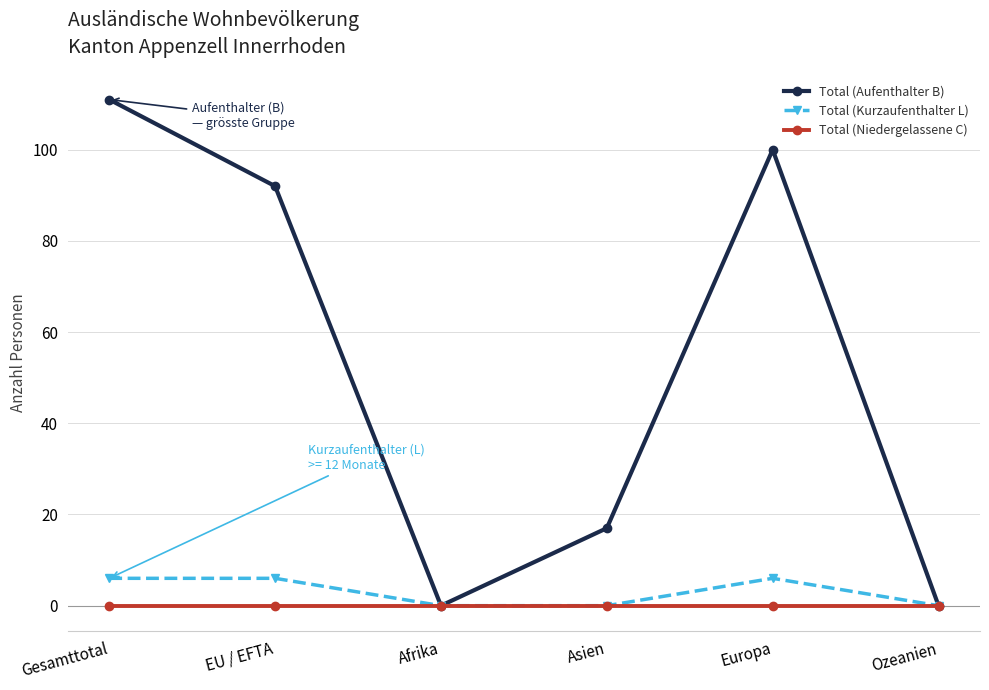

Is it true that Total (Kurzaufenthalter L) equals 0 at Asien?

True